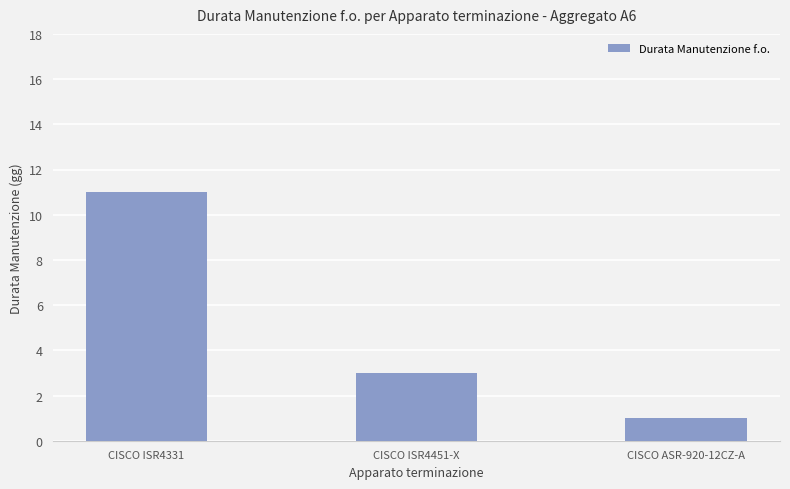

Reading right to left, list all the values displayed in this chart.

1	3	11